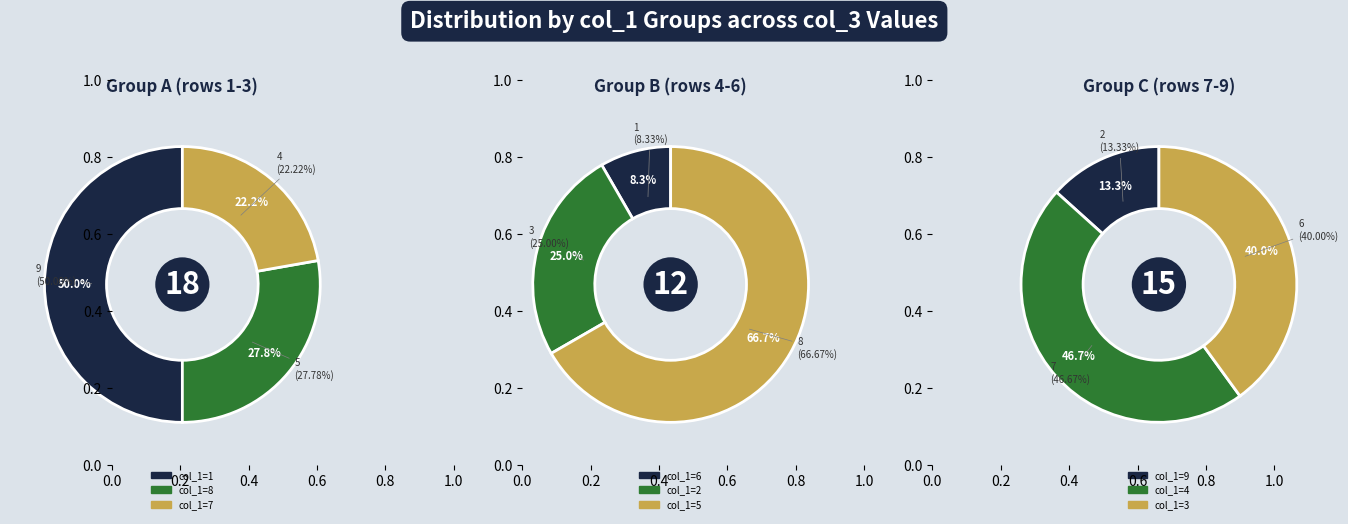

What is the largest slice in the pie chart?

9